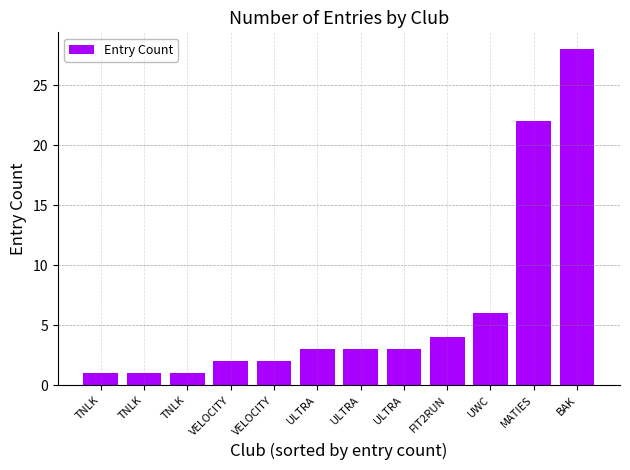

Reading left to right, extract all data points from this chart.

TNLK=1	TNLK=1	TNLK=1	VELOCITY=2	VELOCITY=2	ULTRA=3	ULTRA=3	ULTRA=3	FIT2RUN=4	UWC=6	MATIES=22	BAK=28